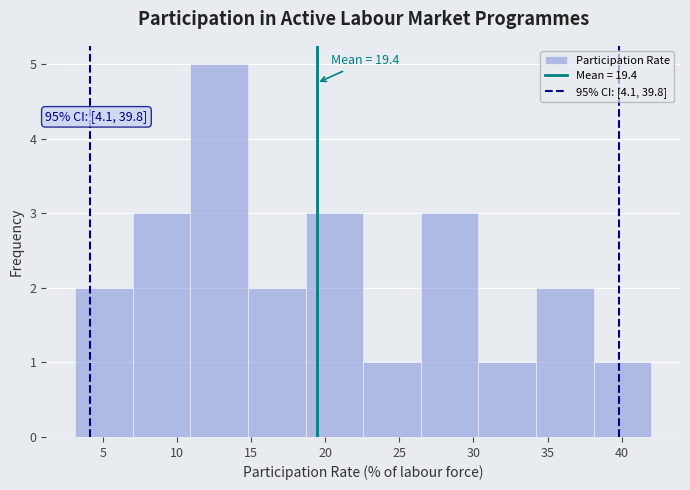

Which range on the x-axis has the tallest bar?

11.0 to 15.0